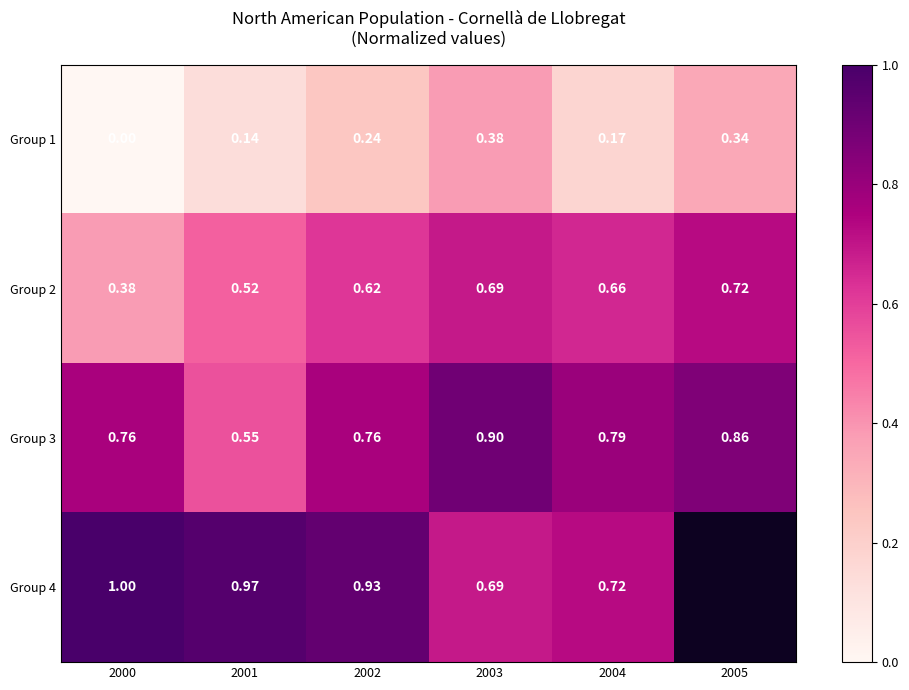

Is the value of Group 3 at 2000 greater than the value of Group 2 at 2002?

Yes